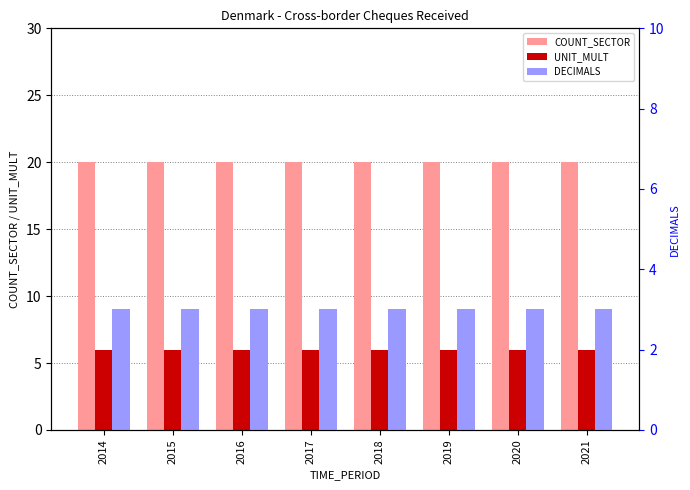

Rank the categories by COUNT_SECTOR value from highest to lowest.

2014, 2015, 2016, 2017, 2018, 2019, 2020, 2021